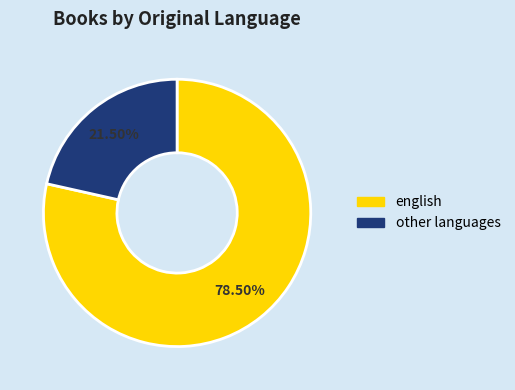

Is the sum of english and other languages greater than half?

Yes